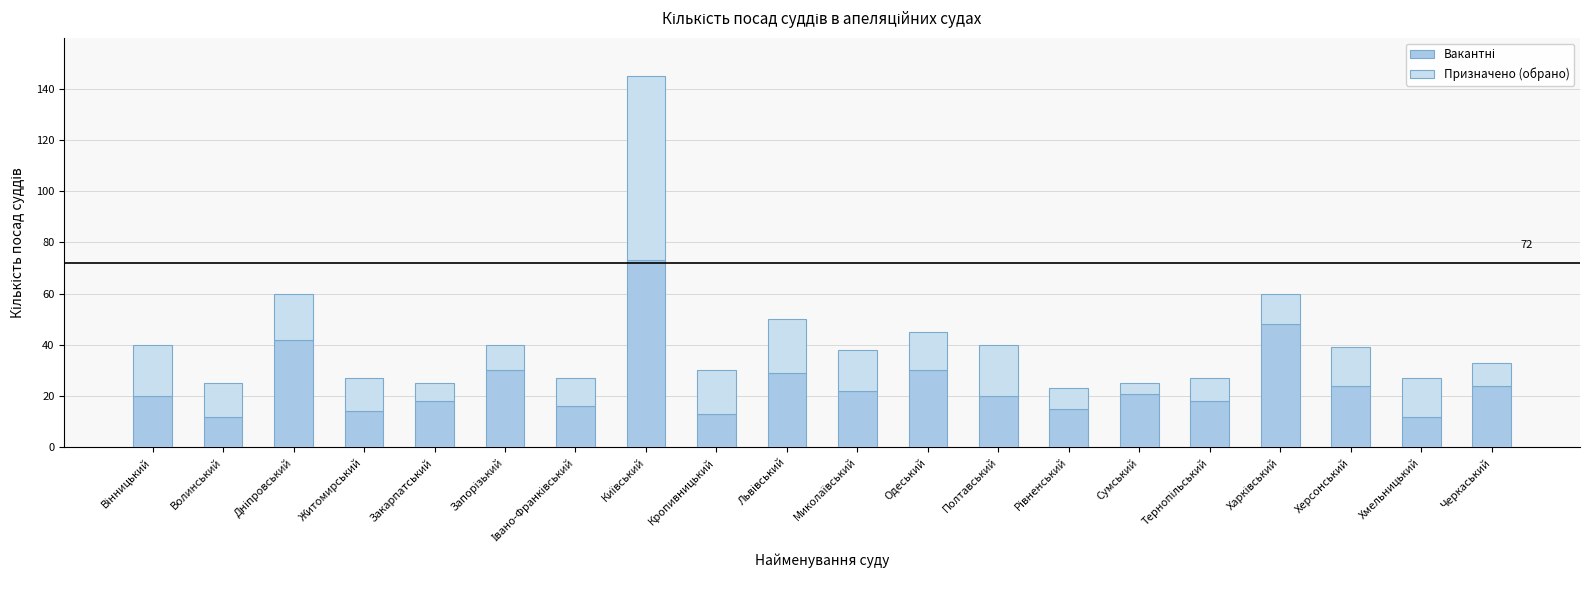

What is the total value across all series at Сумський?

25